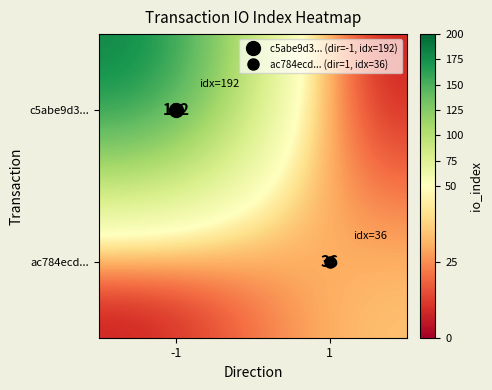

Between 1 and -1, which is larger?

-1